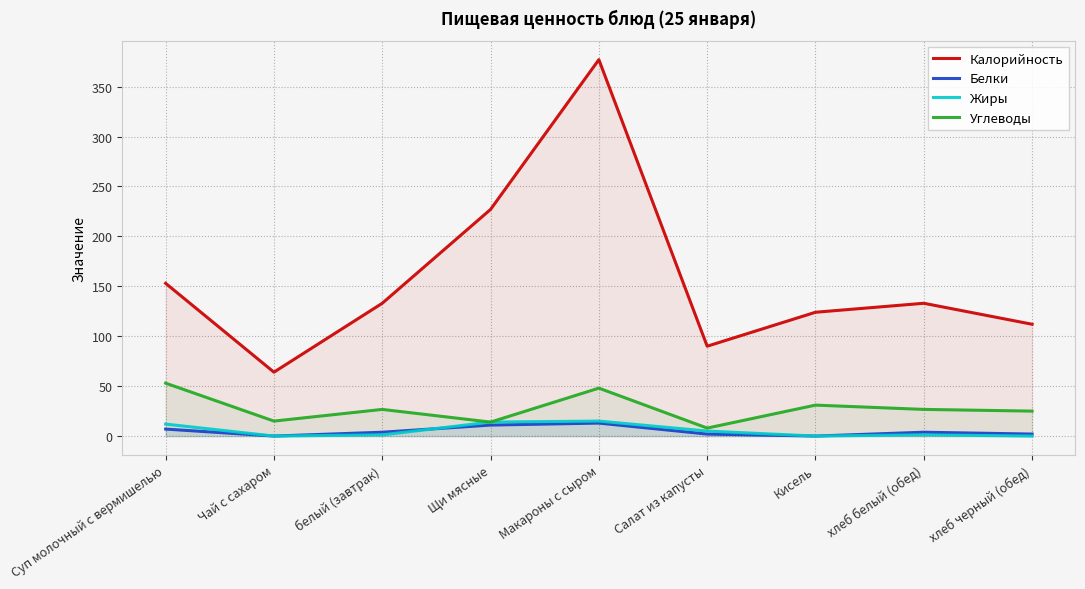

Count the number of categories in the chart.

9